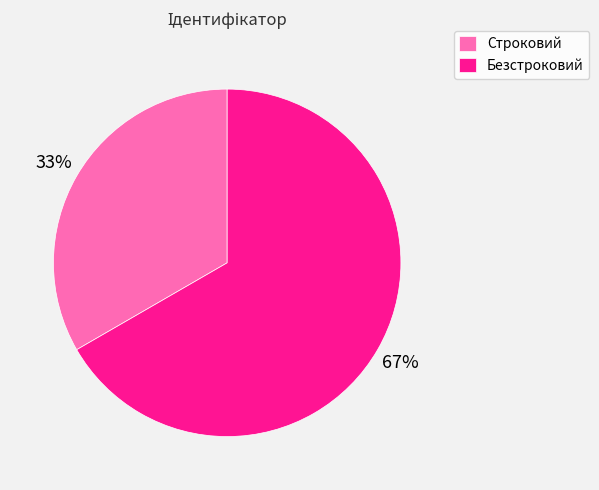

How many slices are in this pie chart?

2